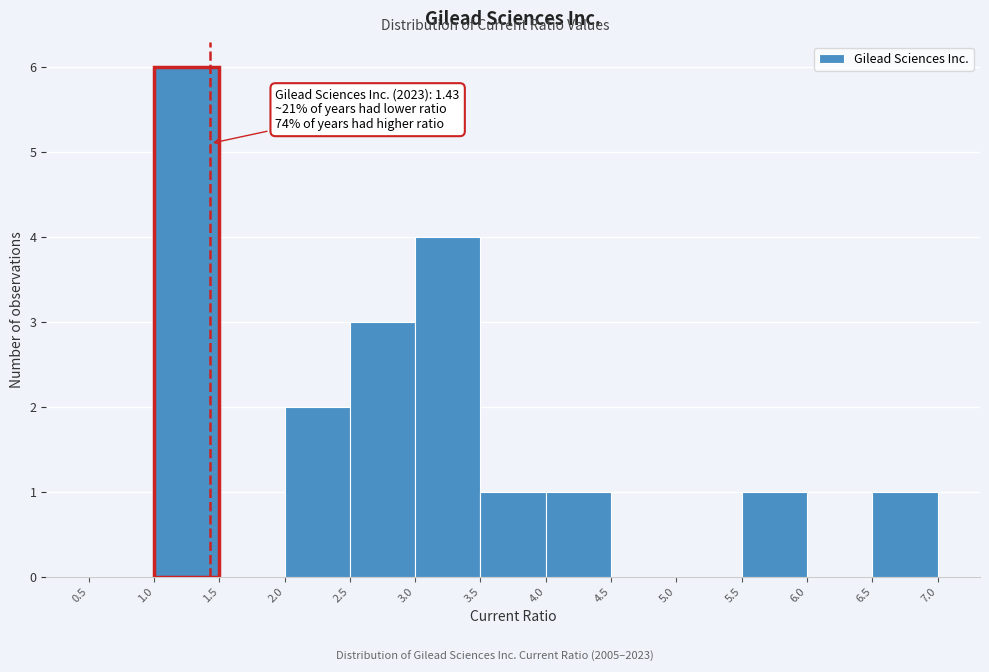

Which range on the x-axis has the tallest bar?

1.0 to 1.5